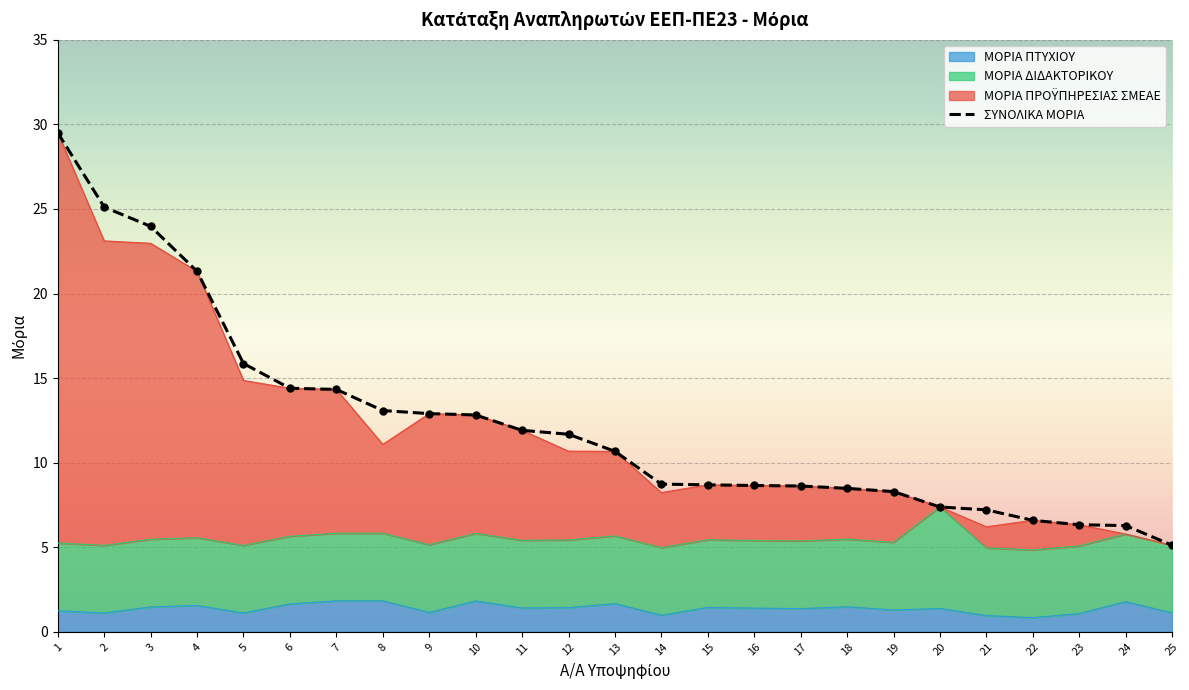

Which series has the largest total across all categories?

ΣΥΝΟΛΙΚΑ ΜΟΡΙΑ